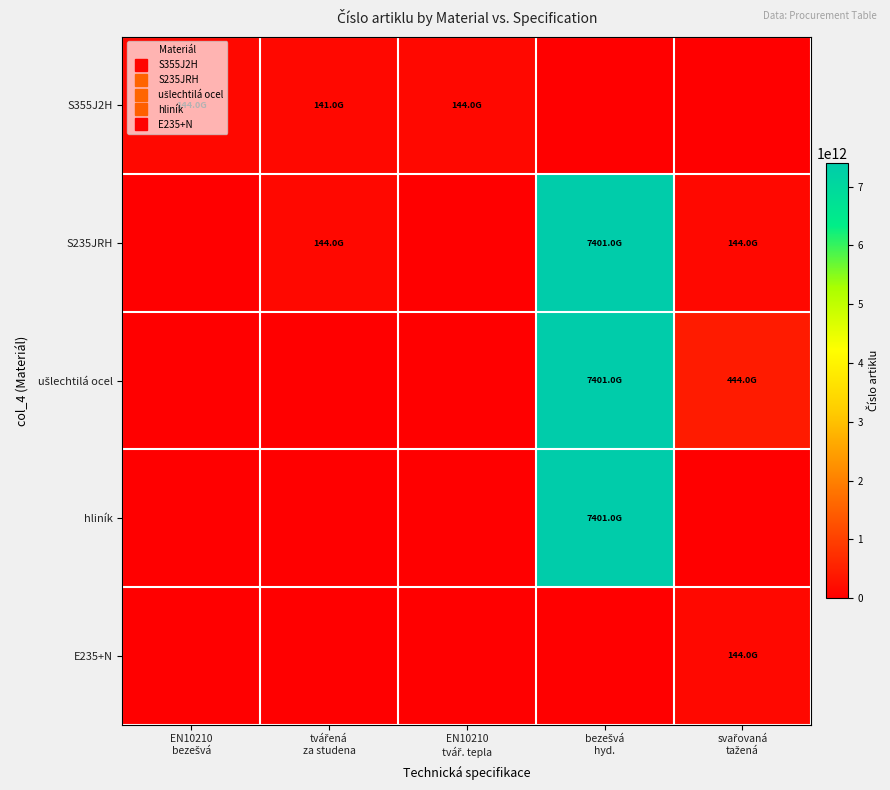

How many distinct data groups are displayed?

5